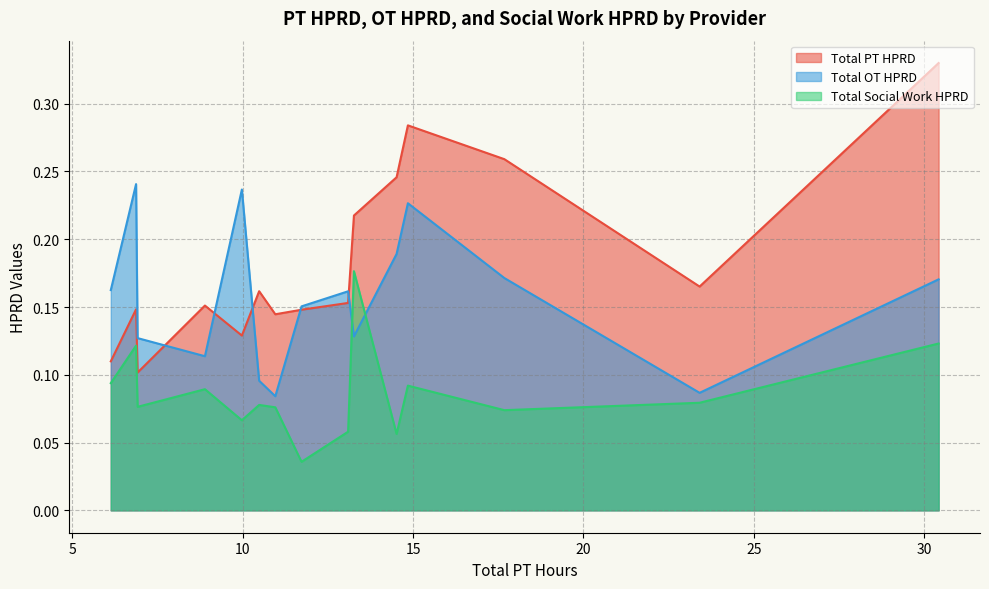

True or false: Total Social Work HPRD and Total OT HPRD intersect in this chart.

True